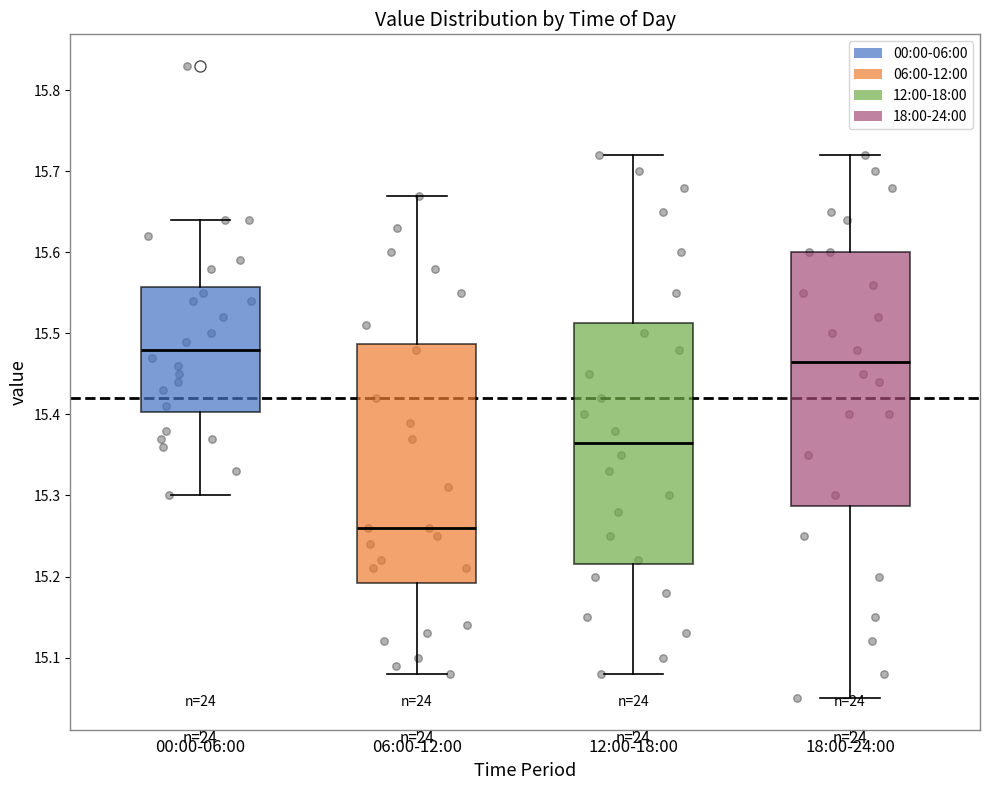

Where is the lower edge of the box for 06:00-12:00 on the y-axis? The values are not printed on the chart, so give them approximately, as read against the axis.

15.19